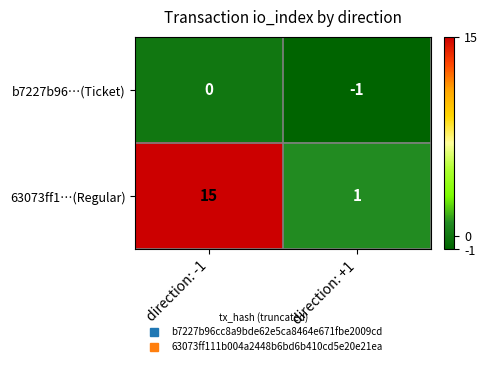

Rank the series at direction: -1 from lowest to highest value.

b7227b96…(Ticket), 63073ff1…(Regular)